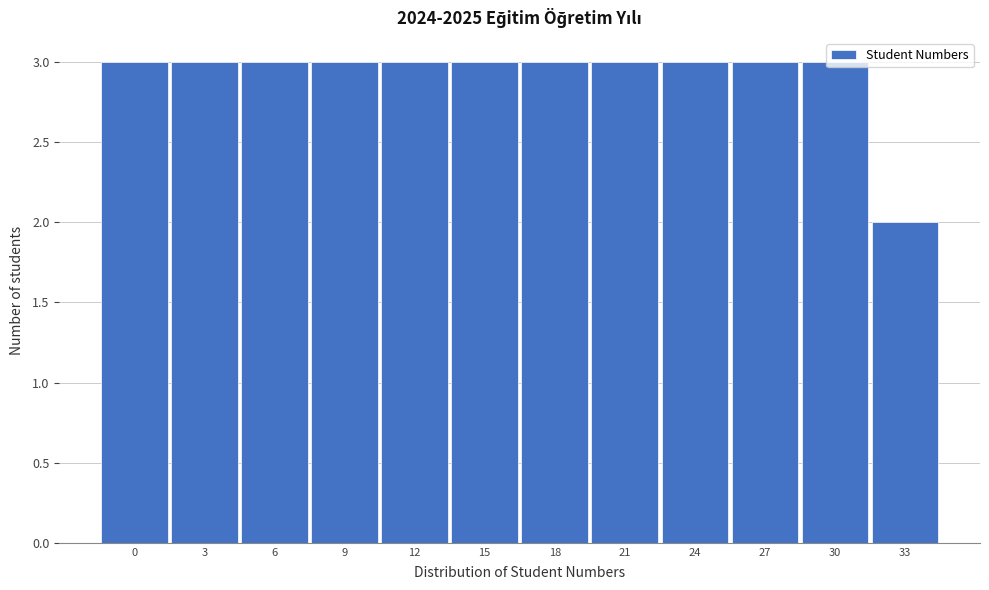

What value does the data have at 0?

3